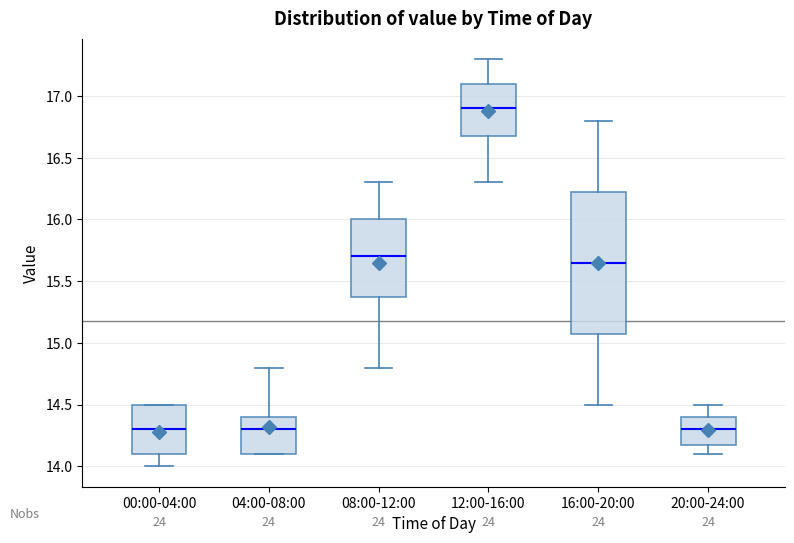

Reading left to right, read every box against the y-axis: the position of its median line, the range the box covers, and the ends of its whiskers. The values are not printed on the chart, so give them approximately, as read against the axis.

00:00-04:00: median 14.30, box 14.10 to 14.50, whiskers 14.00 to 14.50
04:00-08:00: median 14.30, box 14.10 to 14.40, whiskers 14.10 to 14.80
08:00-12:00: median 15.70, box 15.40 to 16.00, whiskers 14.80 to 16.30
12:00-16:00: median 16.90, box 16.70 to 17.10, whiskers 16.30 to 17.30
16:00-20:00: median 15.65, box 15.10 to 16.25, whiskers 14.50 to 16.80
20:00-24:00: median 14.30, box 14.20 to 14.40, whiskers 14.10 to 14.50